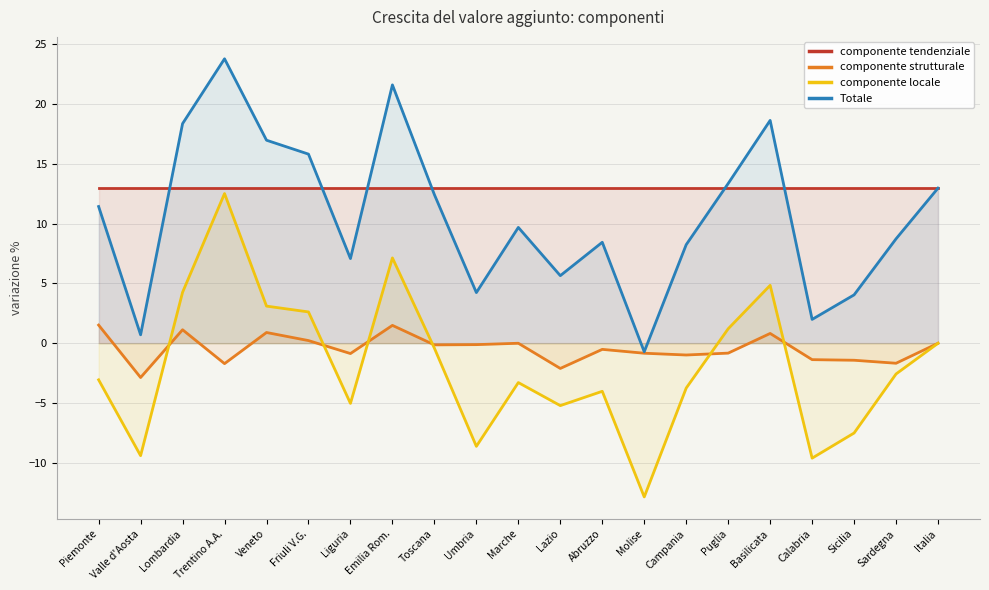

What is the total value across all series at Veneto?

33.9